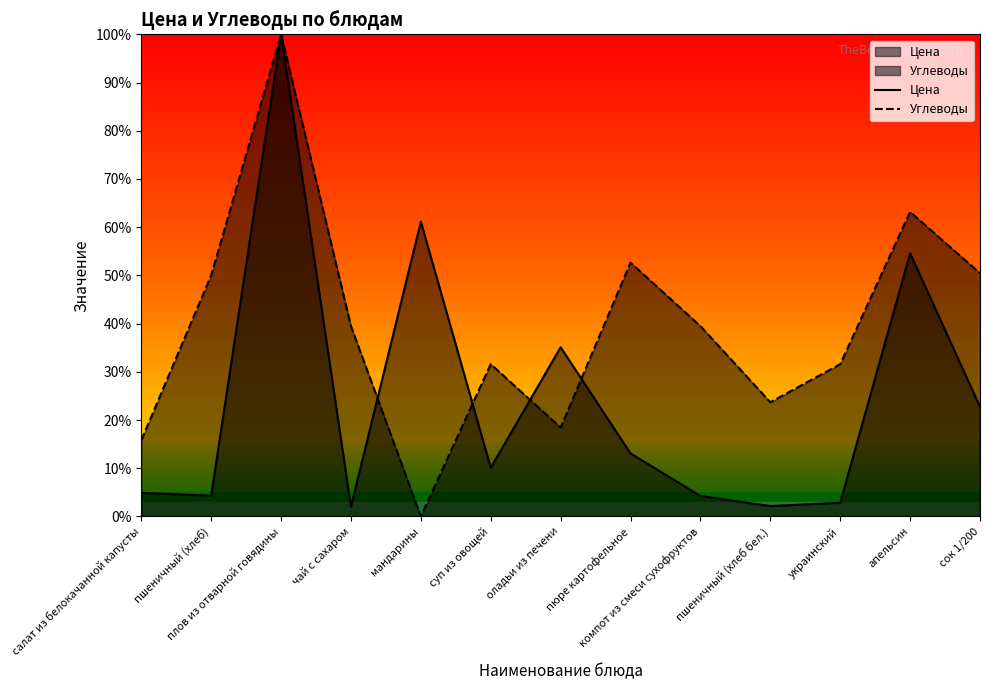

At which category is the sum across all series the highest?

плов из отварной говядины